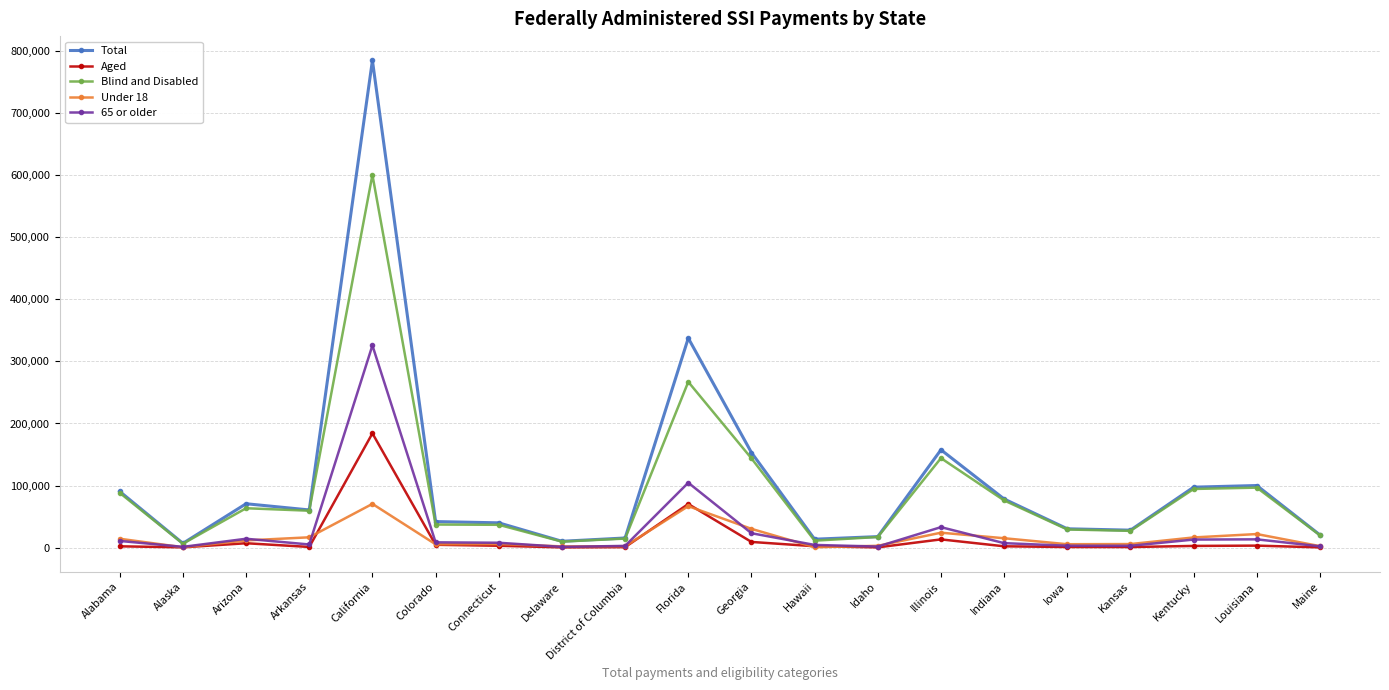

How many data points in Aged are less than 2393?

10